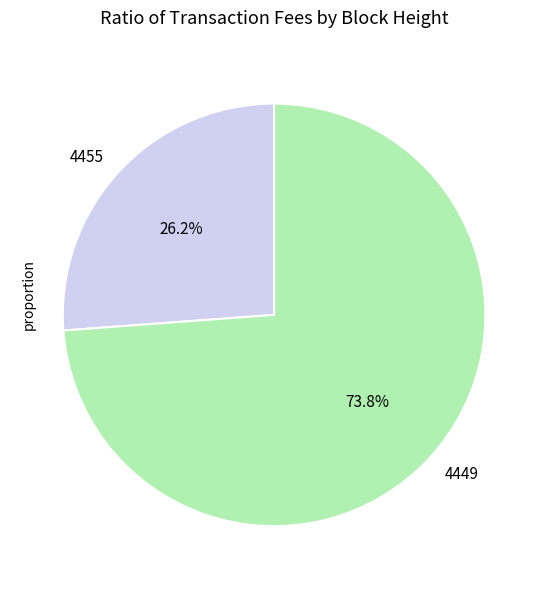

What percentage is the 4449 slice, to the nearest percent?

74%